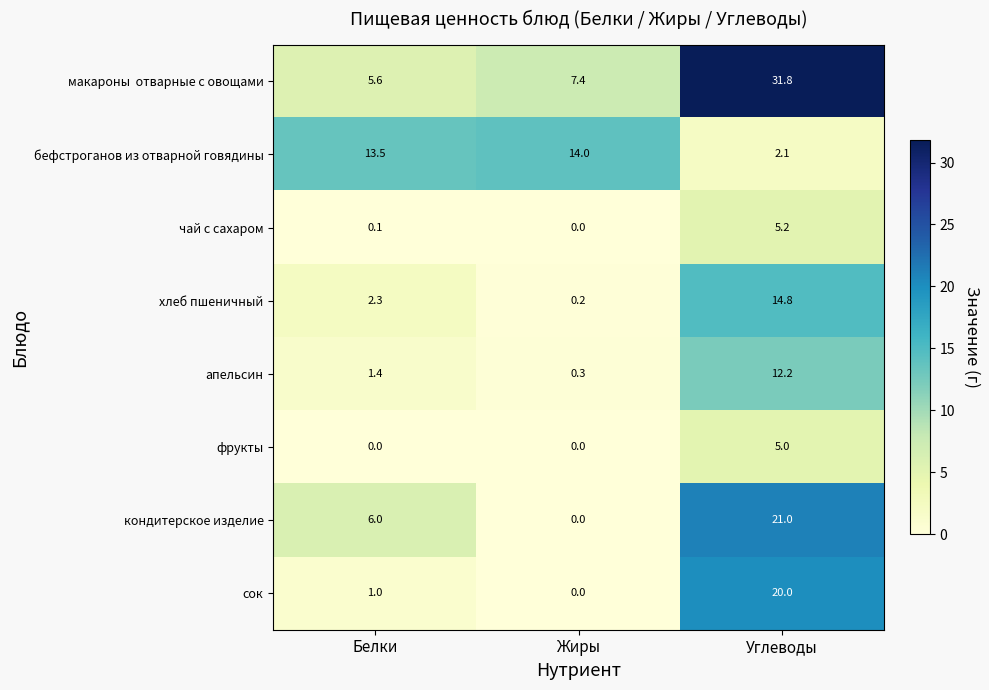

Rank the categories by сок value from highest to lowest.

Углеводы, Белки, Жиры